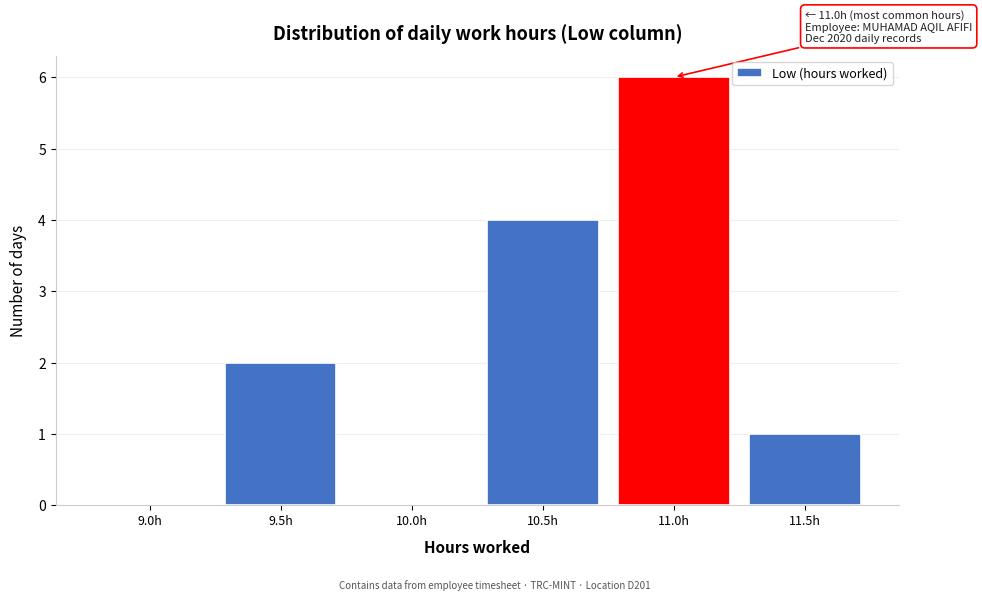

Reading left to right, transcribe all the data shown in this chart.

9.0h=0	9.5h=2	10.0h=0	10.5h=4	11.0h=6	11.5h=1